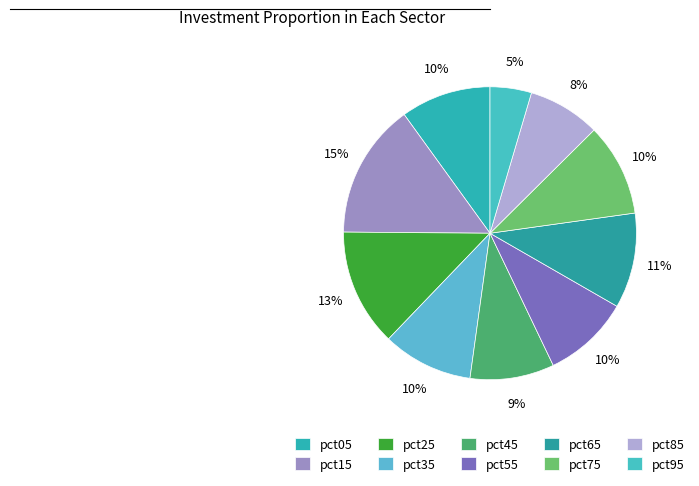

To the nearest percent, what percentage of the pie is pct95?

5%